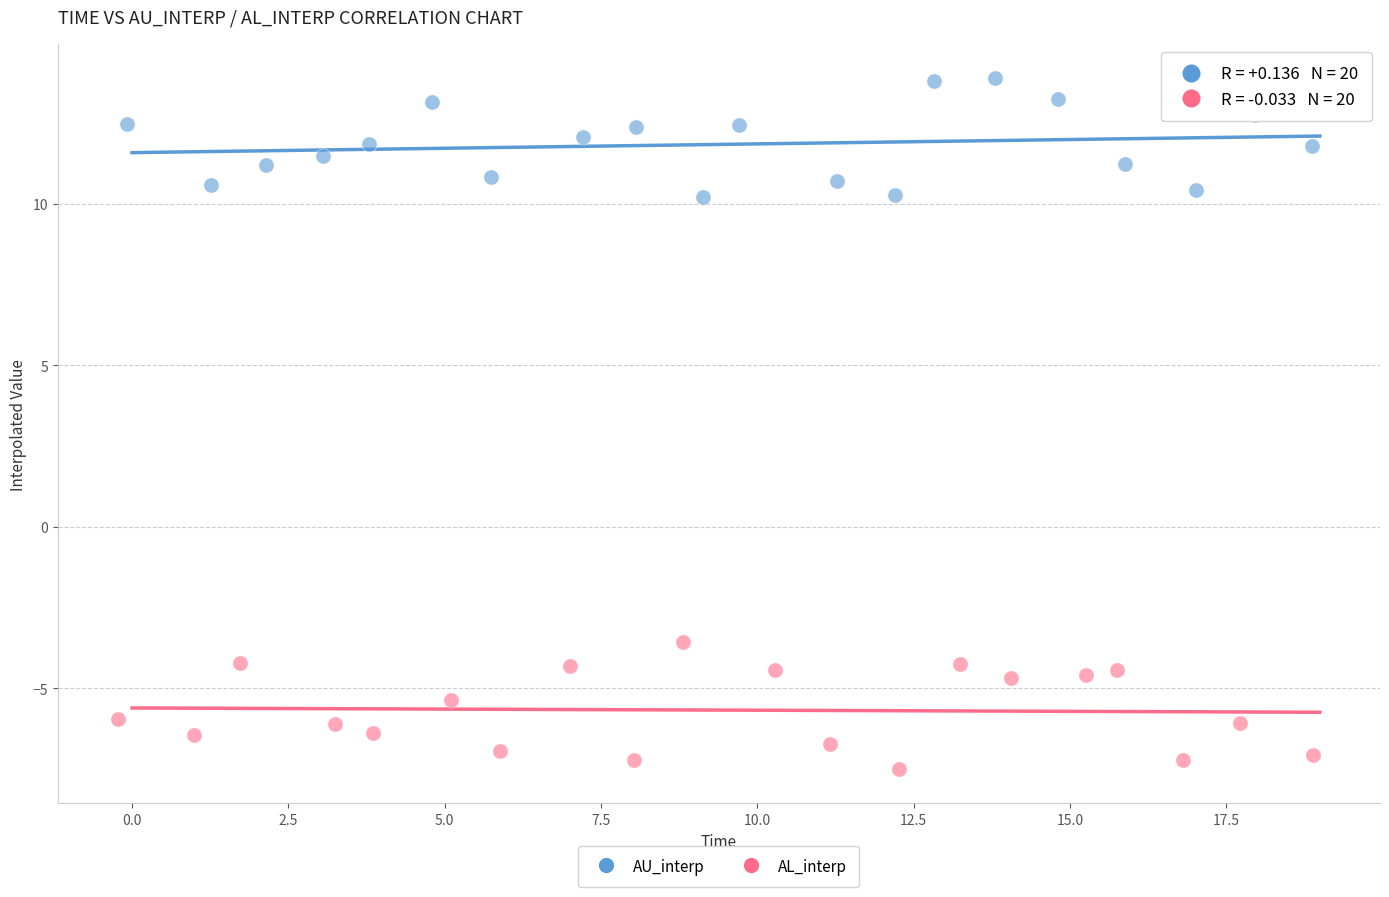

Which series reaches the minimum Y coordinate?

AL_interp